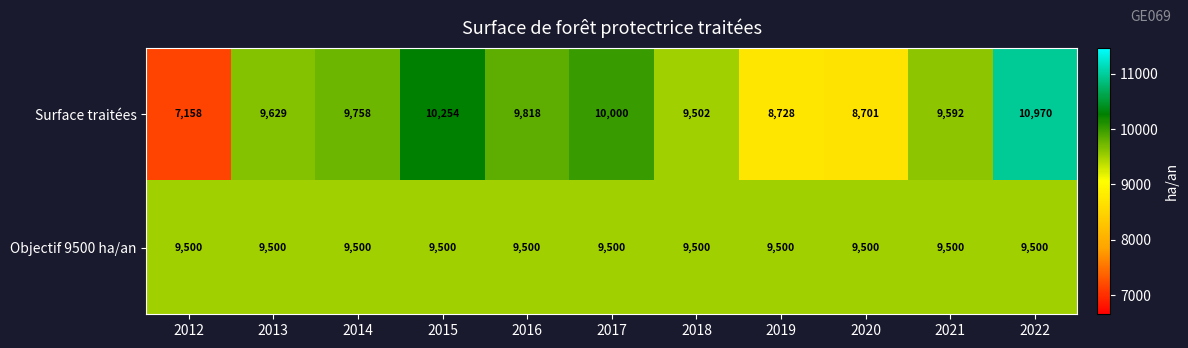

Reading right to left, what are all the values shown in this chart?

Surface traitées: 10970	9592	8701	8728	9502	10000	9818	10254	9758	9629	7158
Objectif 9500 ha/an: 9500	9500	9500	9500	9500	9500	9500	9500	9500	9500	9500